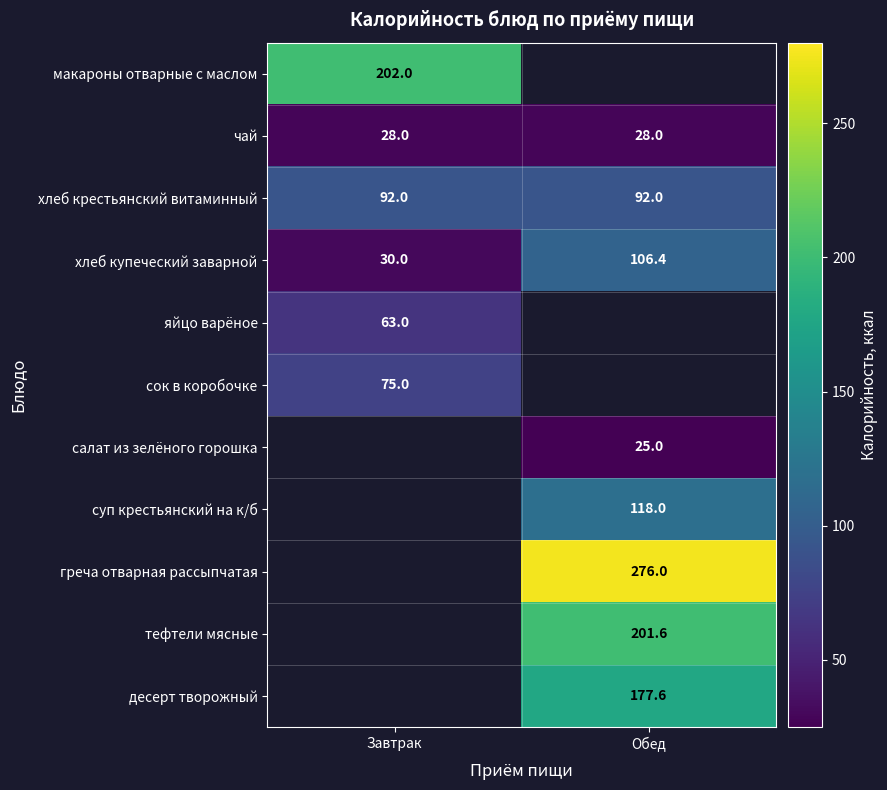

What is the average value of the чай series?

28.0